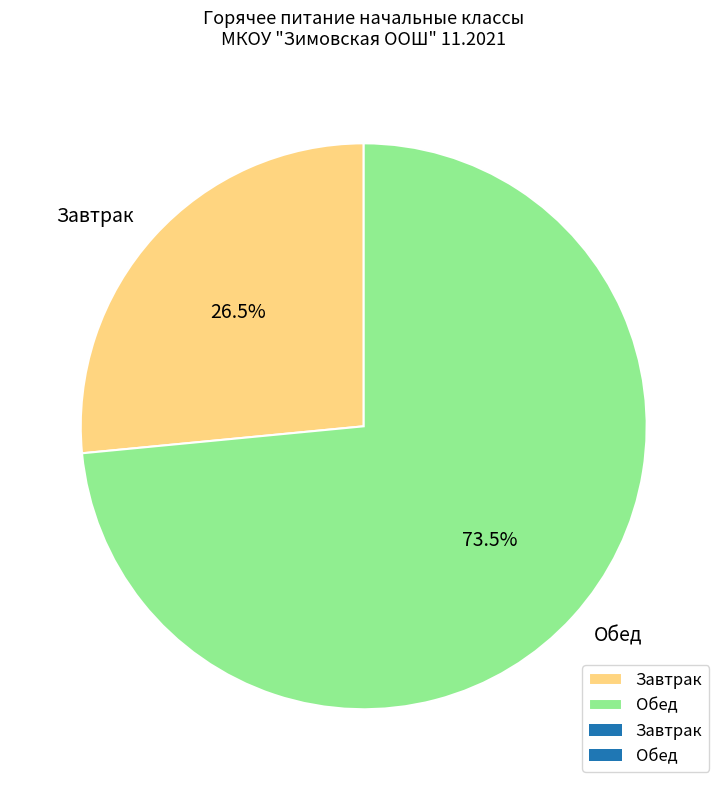

Between Завтрак and Обед, which is larger?

Обед